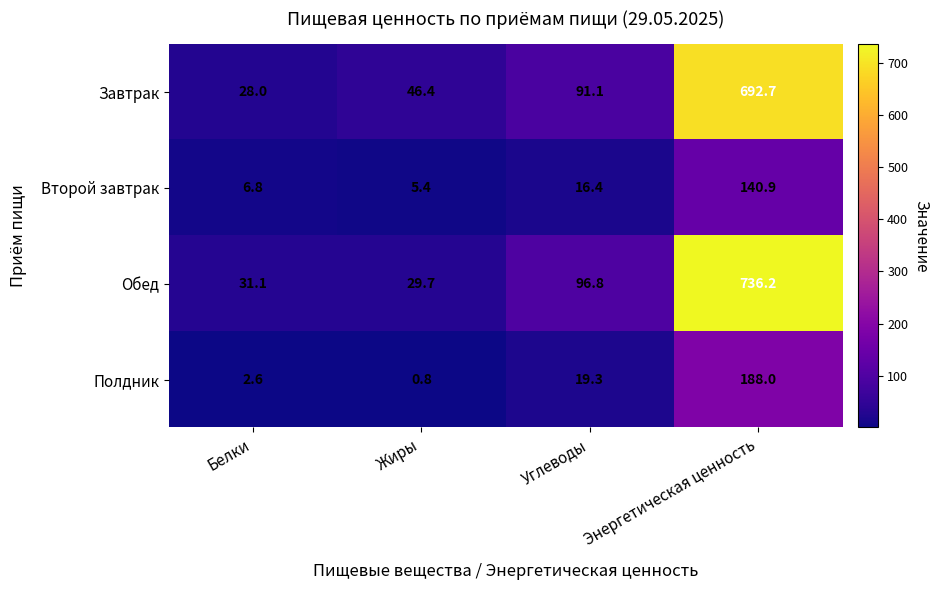

How many categories are shown in the chart?

4